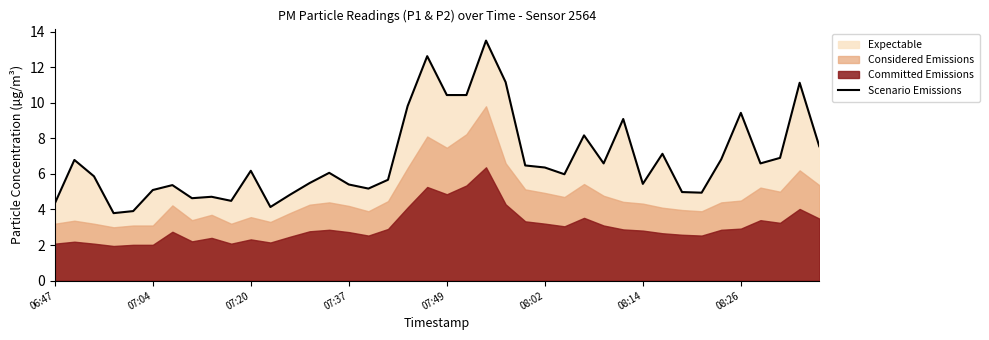

Is it true that Scenario Emissions equals 17.5 at 07:49?

False